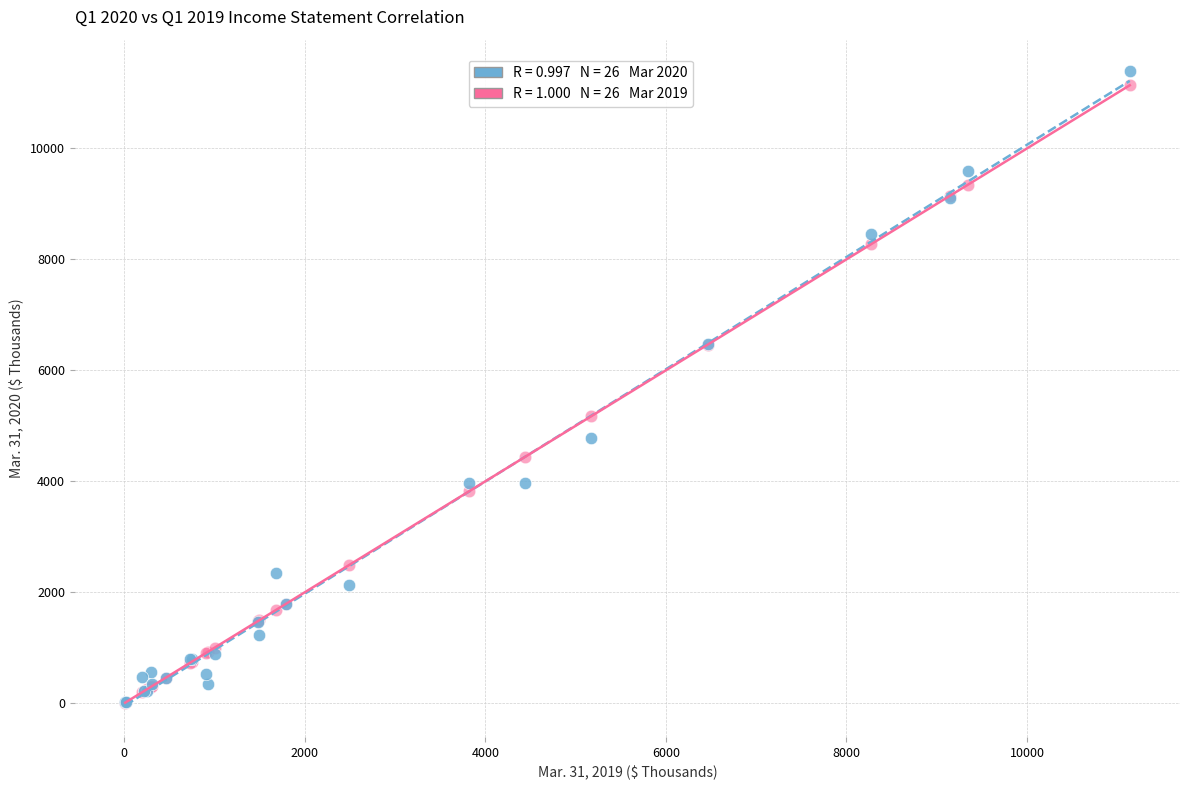

Across all series, what Y value is closest to 5700?

5169